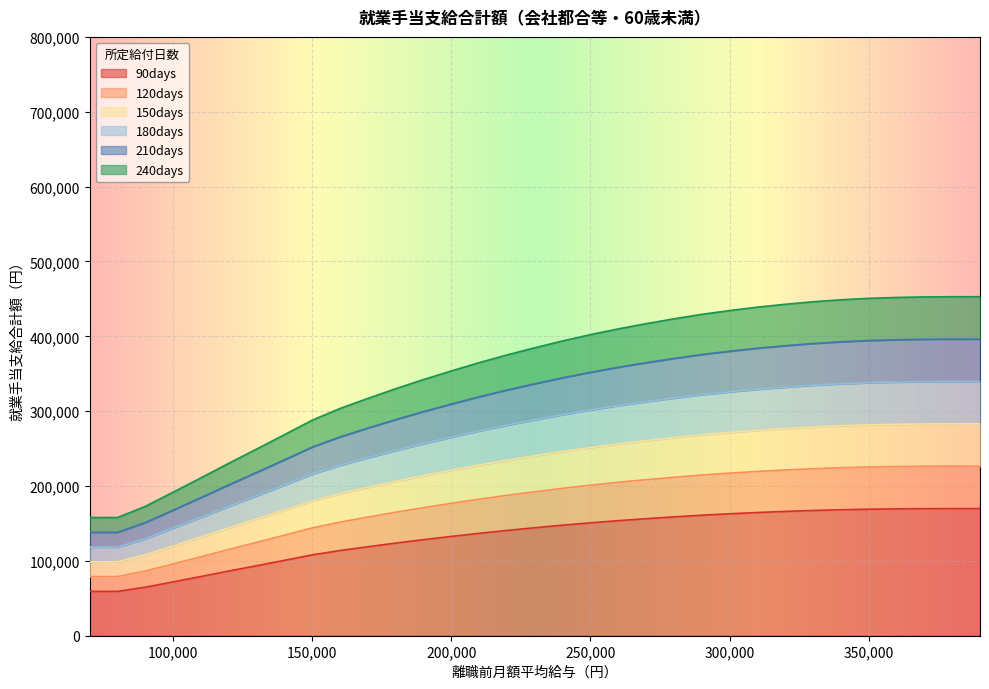

Is it true that 120days equals 187560 at 220000?

True